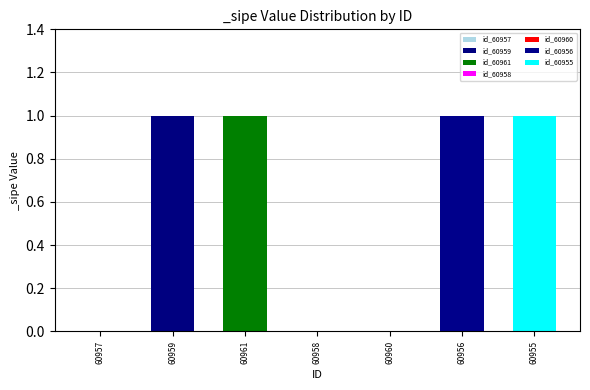

What is the value of the 2nd bar from the left?

1